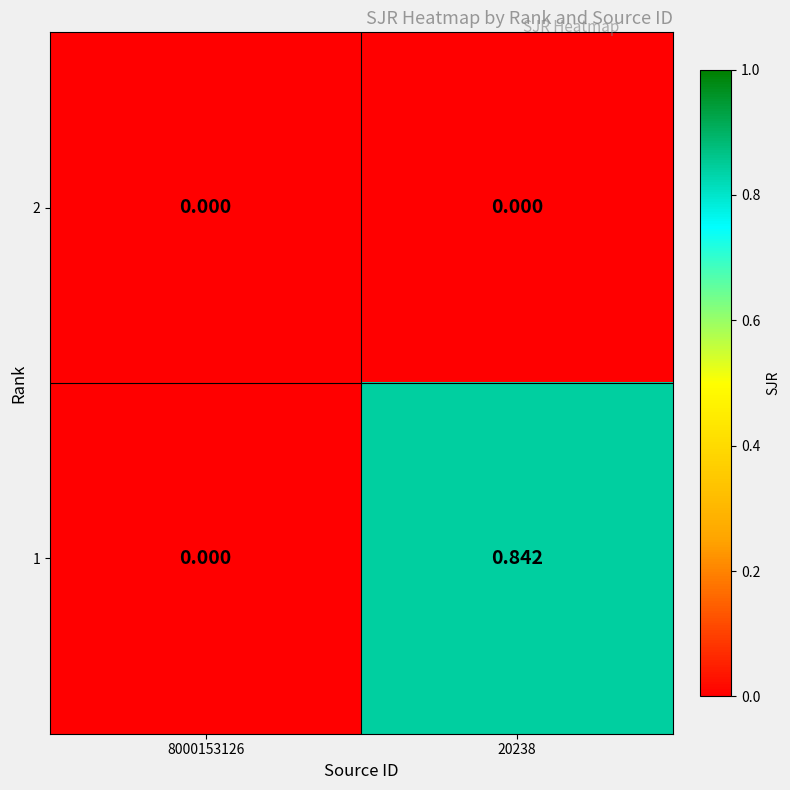

Between 20238 and 8000153126, which is larger?

20238